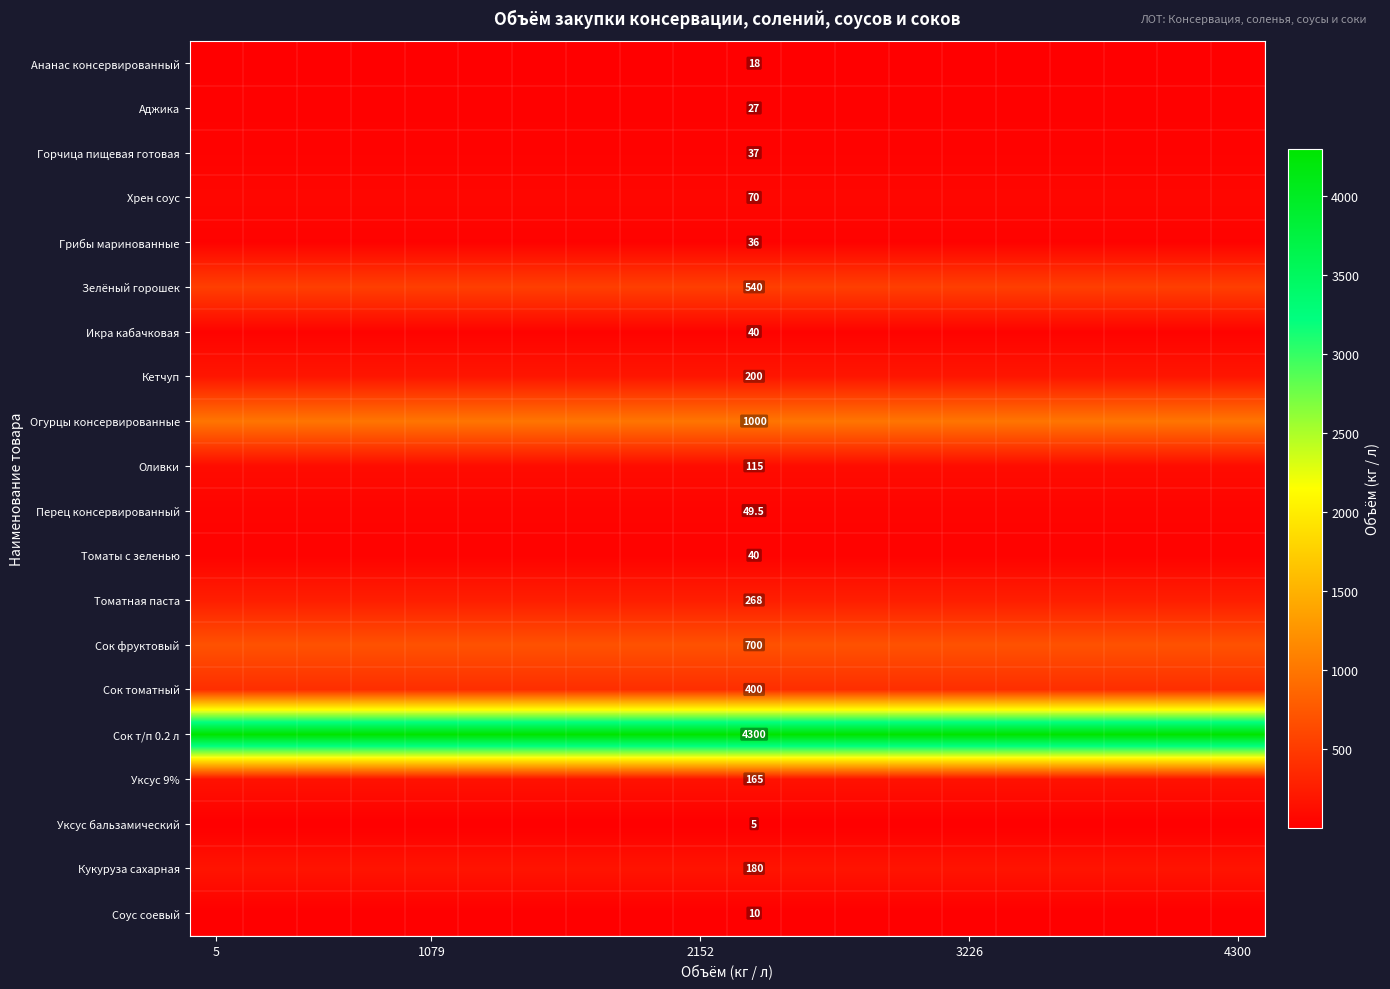

What is the minimum value shown in the chart?

5.0